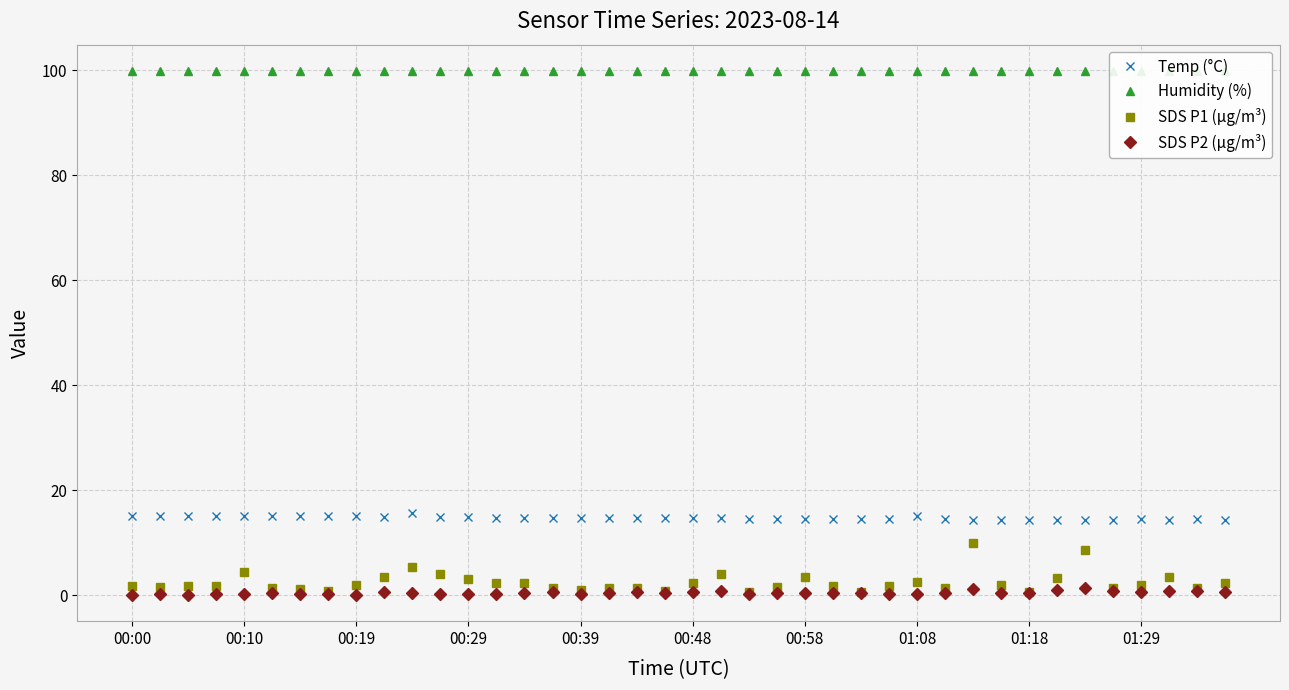

What is the value of the SDS P2 (µg/m³) point at the 16th from the left?

0.6